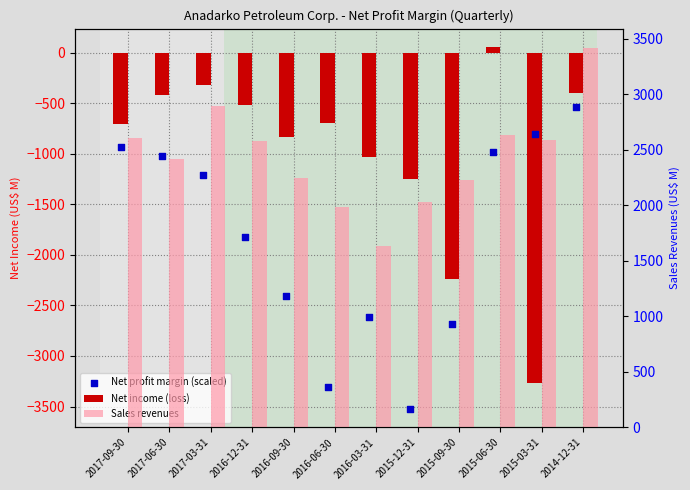

Which series contains the highest Y value?

Sales revenues